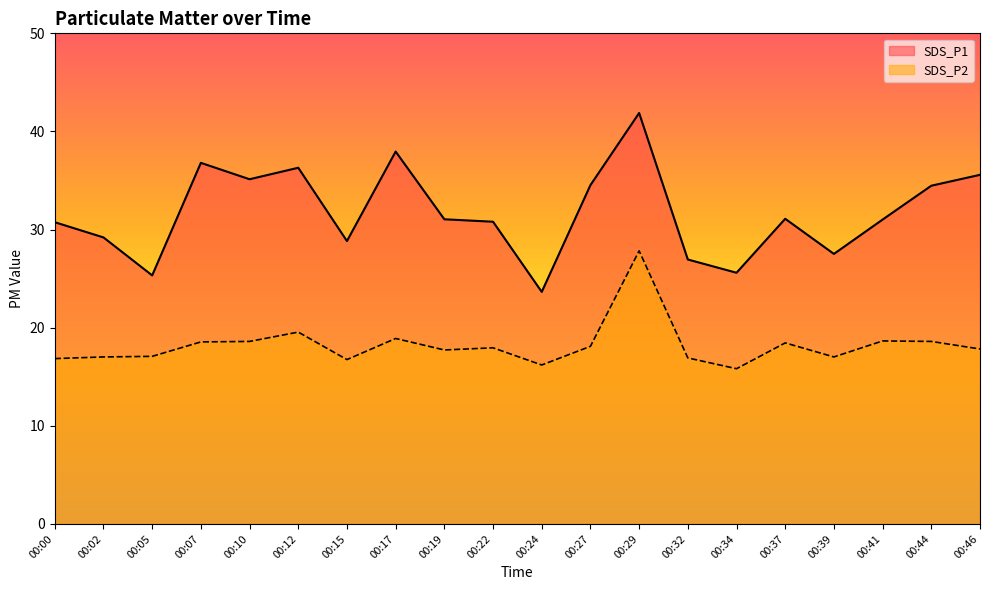

The value of SDS_P2 at 00:29 is 27.8. True or false?

True